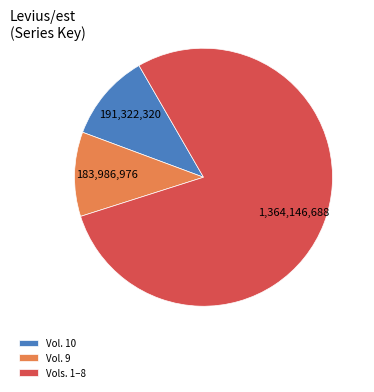

The Vols. 1–8 slice represents 90% of the pie. True or false?

False